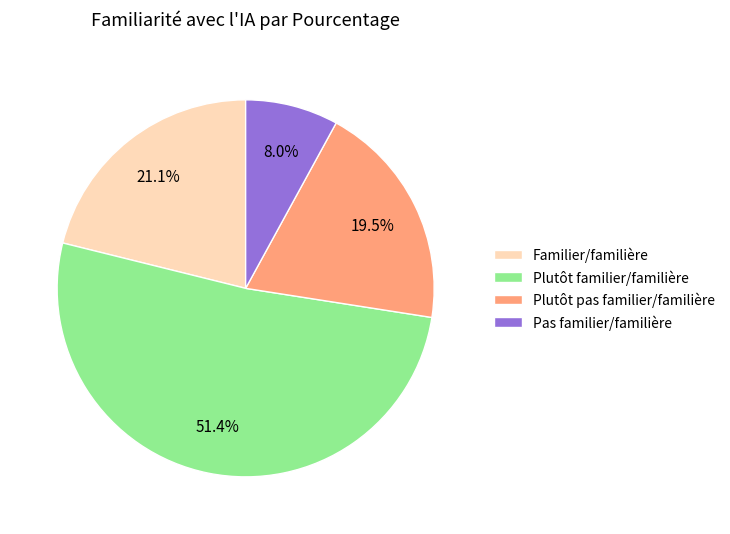

Which category has the smallest portion of the pie?

Pas familier/familière